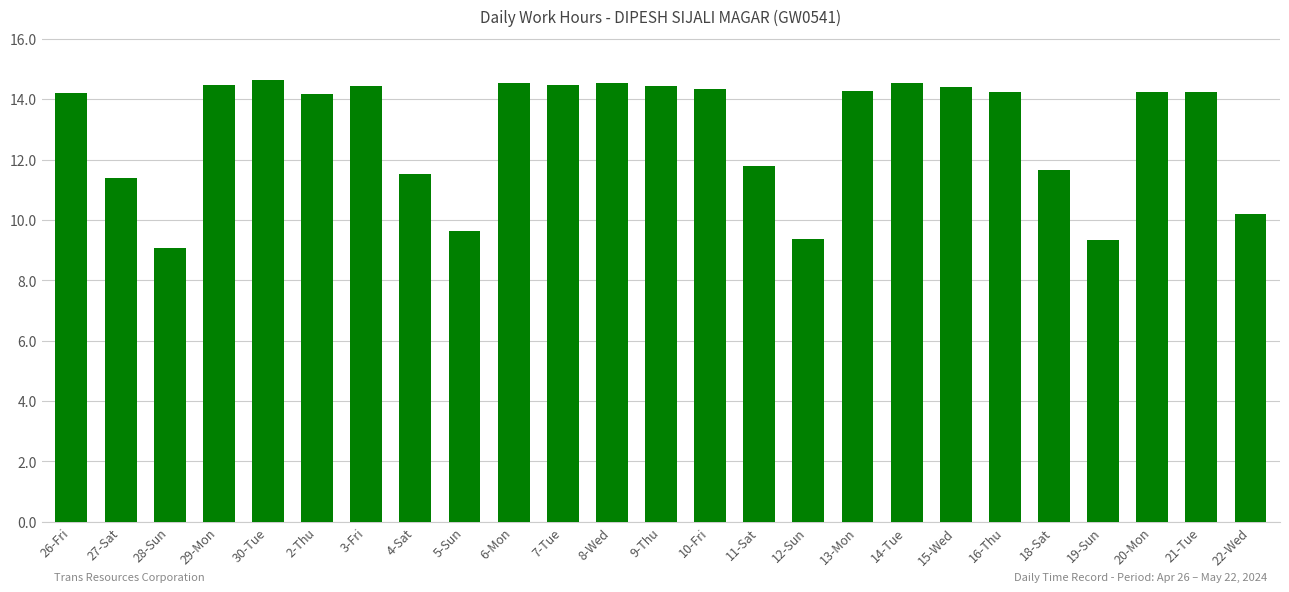

Is it true that the value at 11-Sat is 11.8?

True